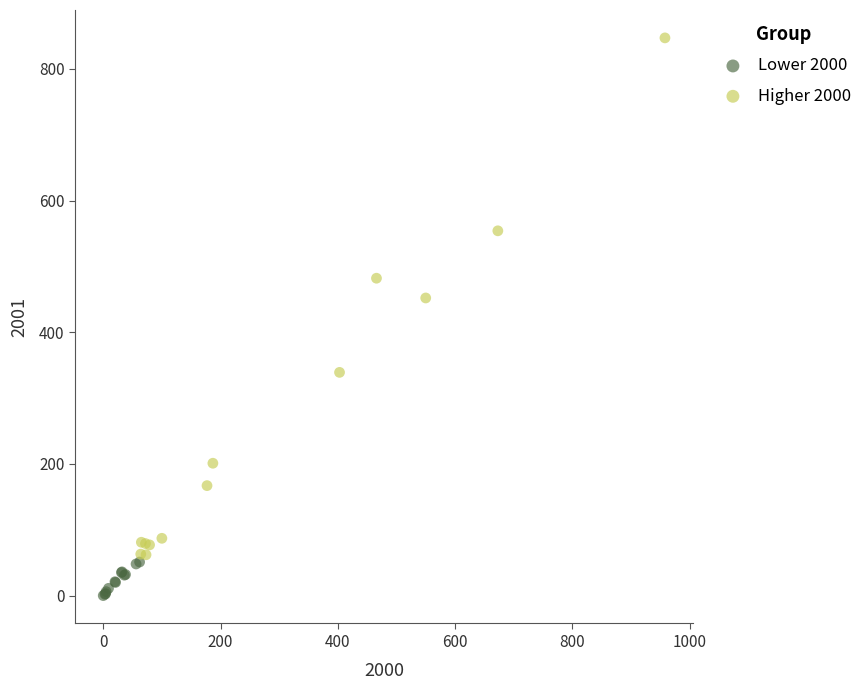

Which series contains the highest Y value?

Higher 2000